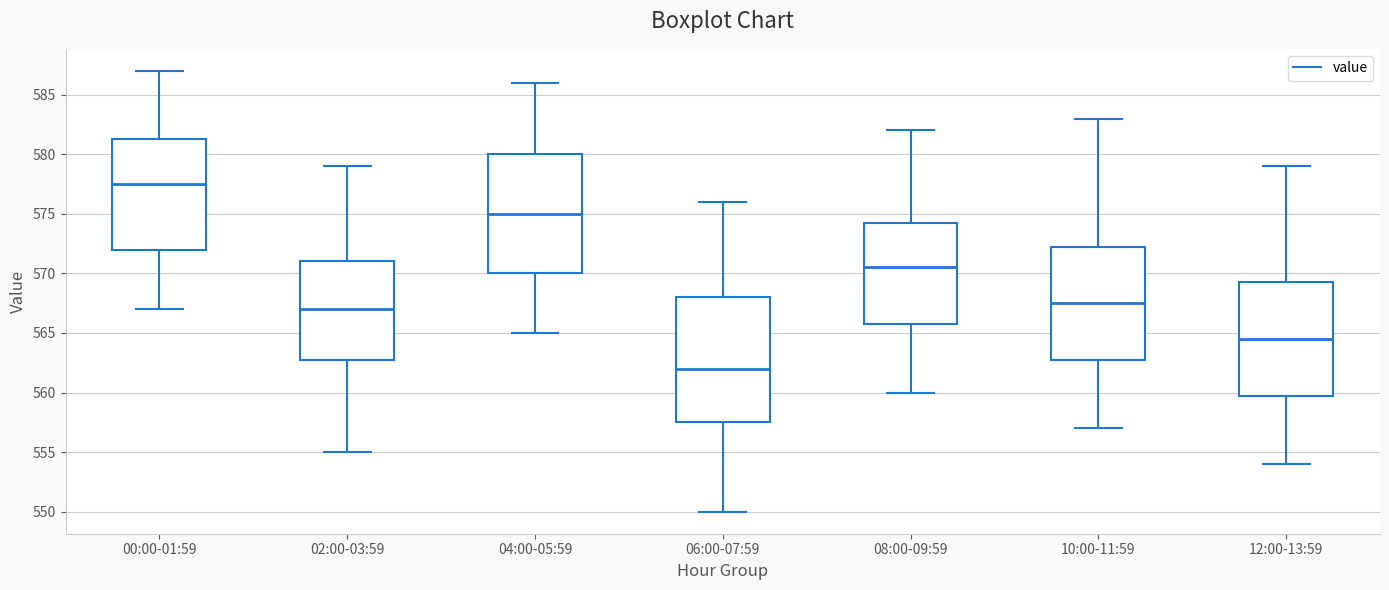

Where does the median line of the box for 12:00-13:59 sit on the y-axis? The values are not printed on the chart, so give them approximately, as read against the axis.

564.5